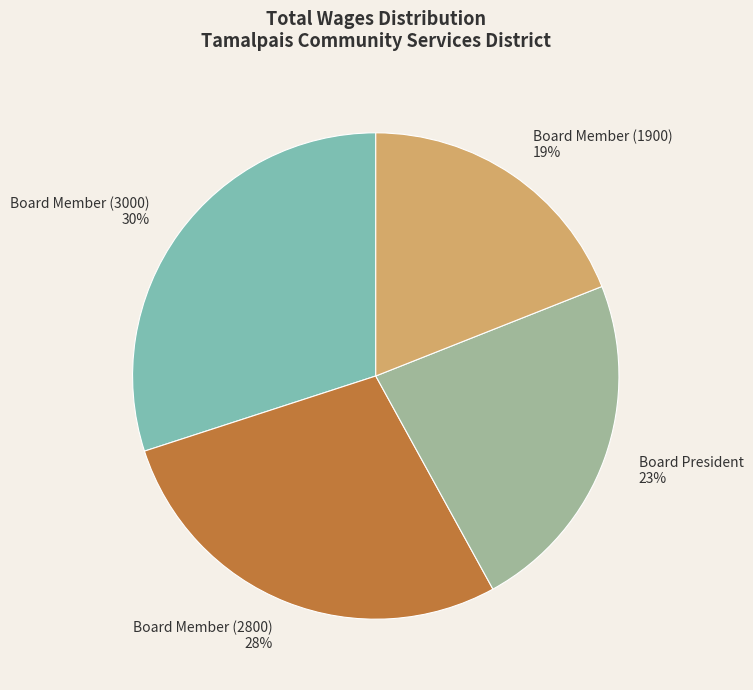

Count the number of slices in the pie.

4